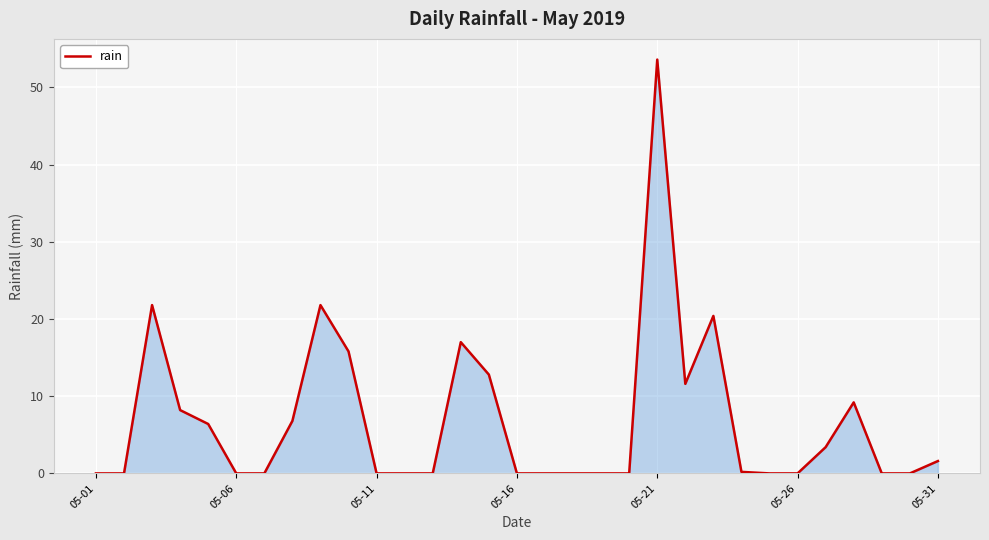

What is the greatest value displayed?

53.6